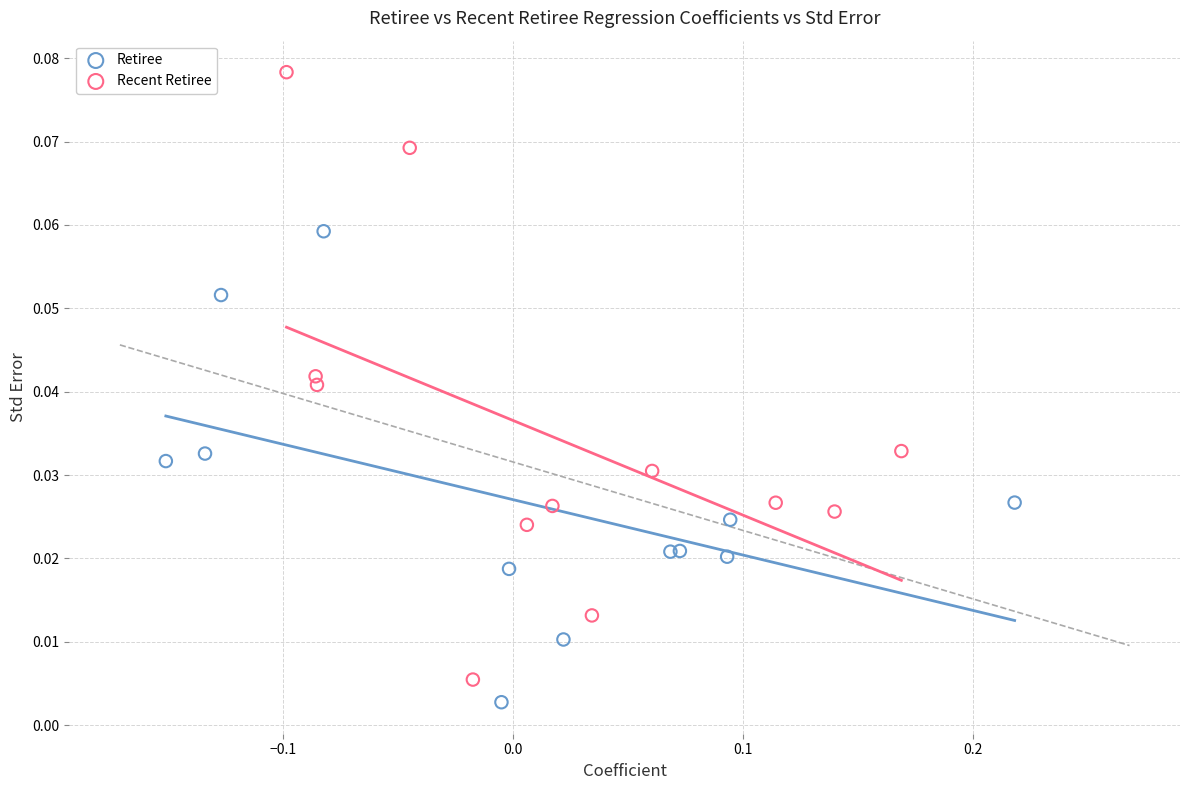

Which series contains the highest Y value?

Recent Retiree